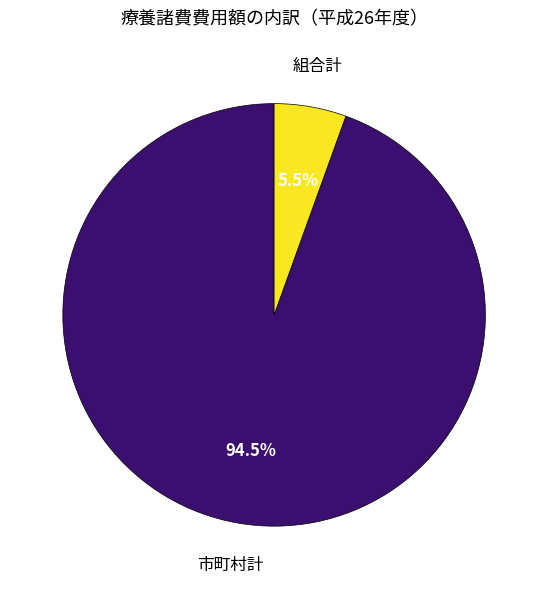

How many slices are in this pie chart?

2